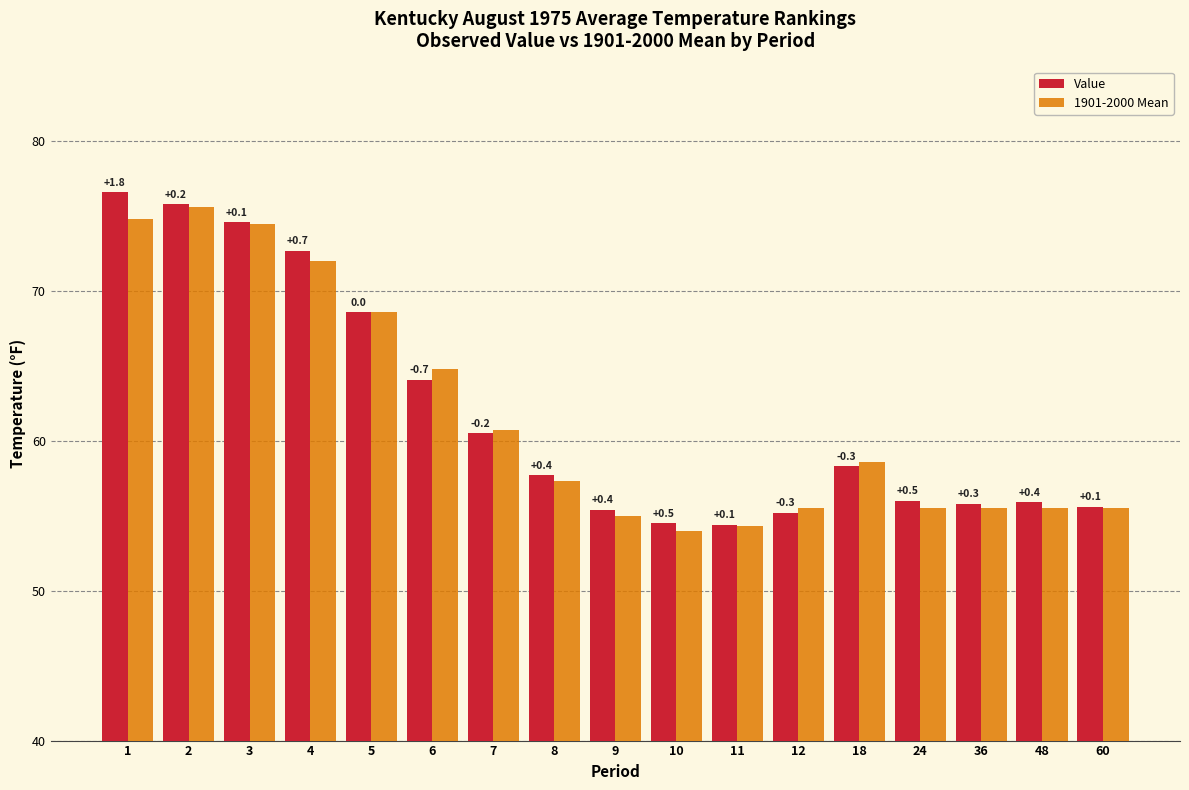

Rank the series at 11 from lowest to highest value.

1901-2000 Mean, Value